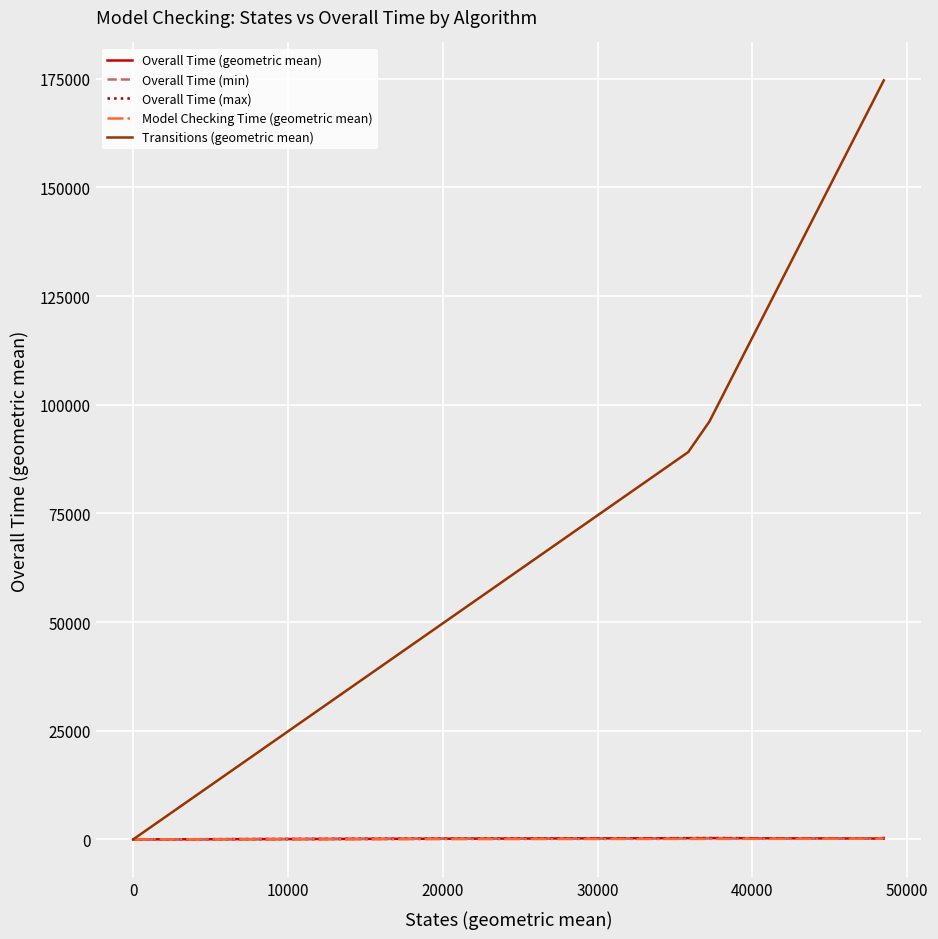

Count the number of data series in this chart.

5